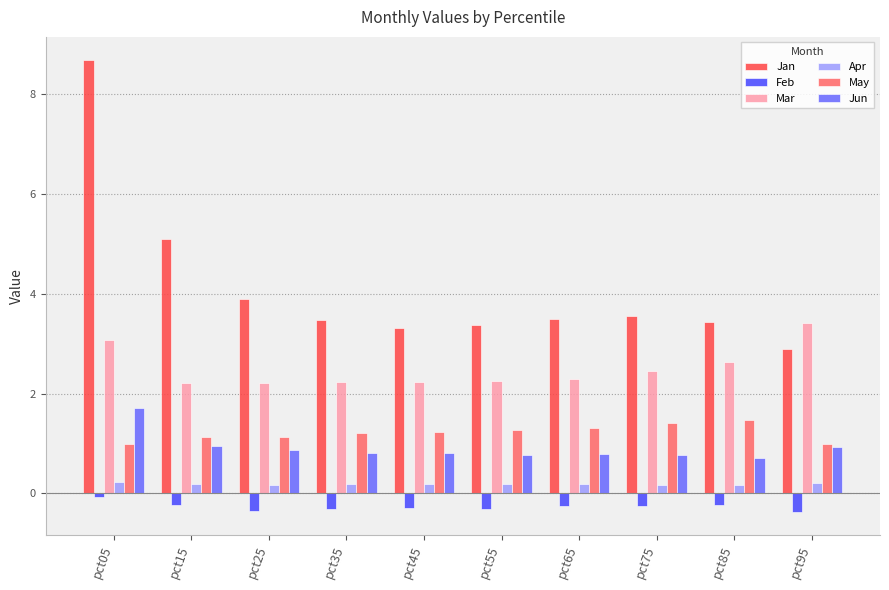

At how many categories does at least one series exceed 0?

10